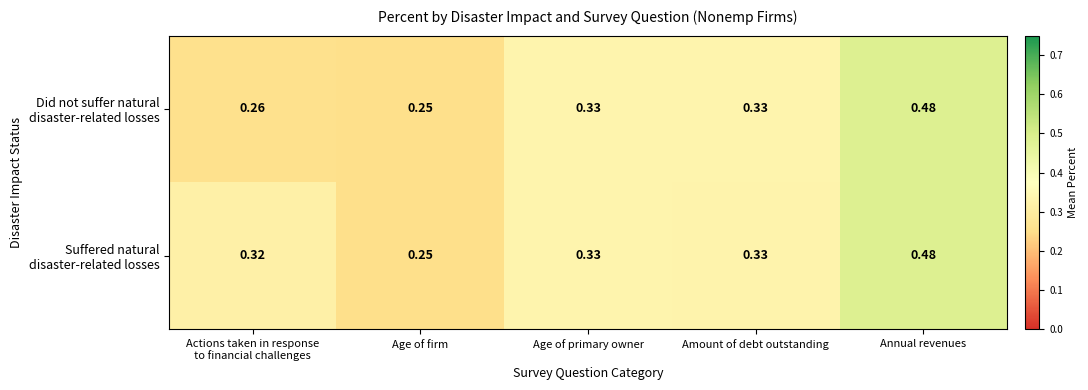

At which category is the sum across all series the highest?

Annual revenues